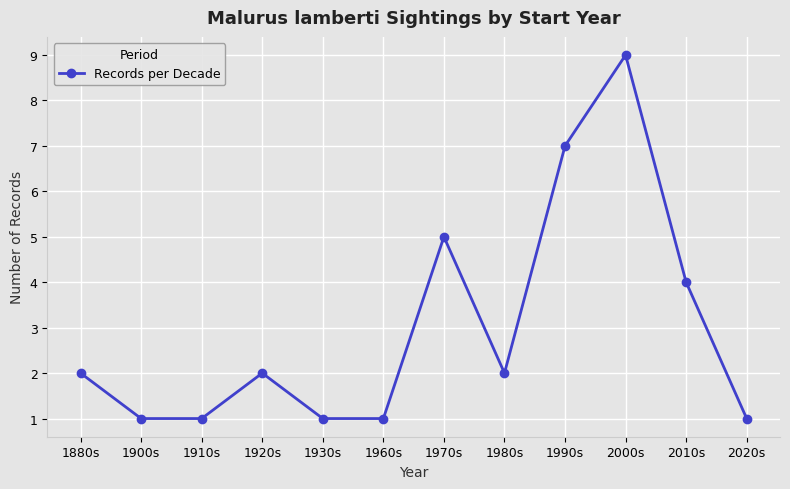

What is the minimum value shown in the chart?

1